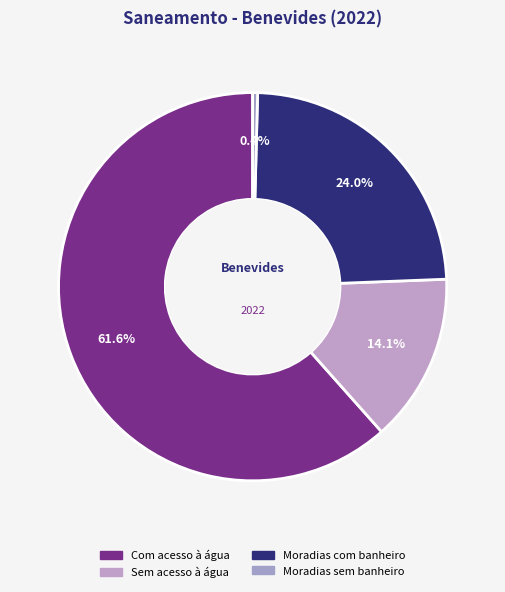

Is the sum of Com acesso à água and Moradias com banheiro greater than half?

Yes